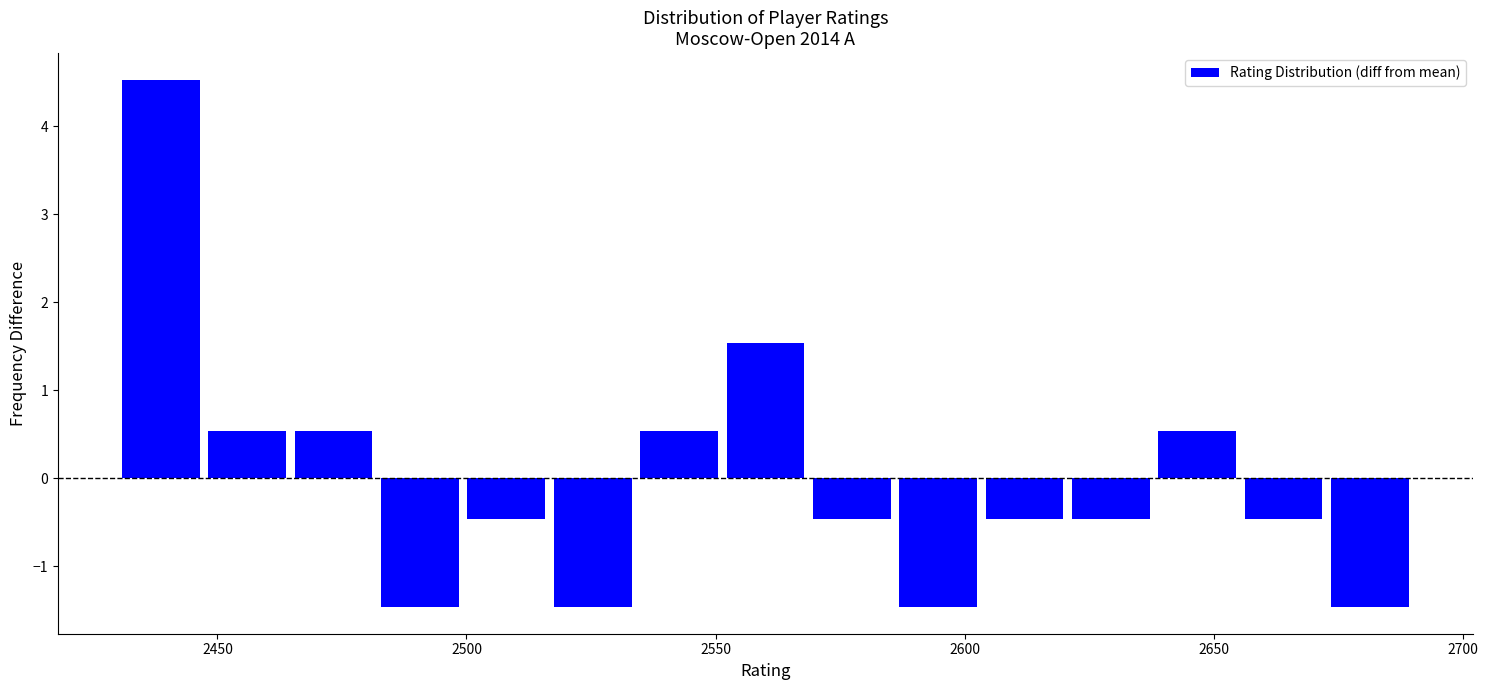

Read against the x-axis, roughly where is the centre of the tallest bar?

2440